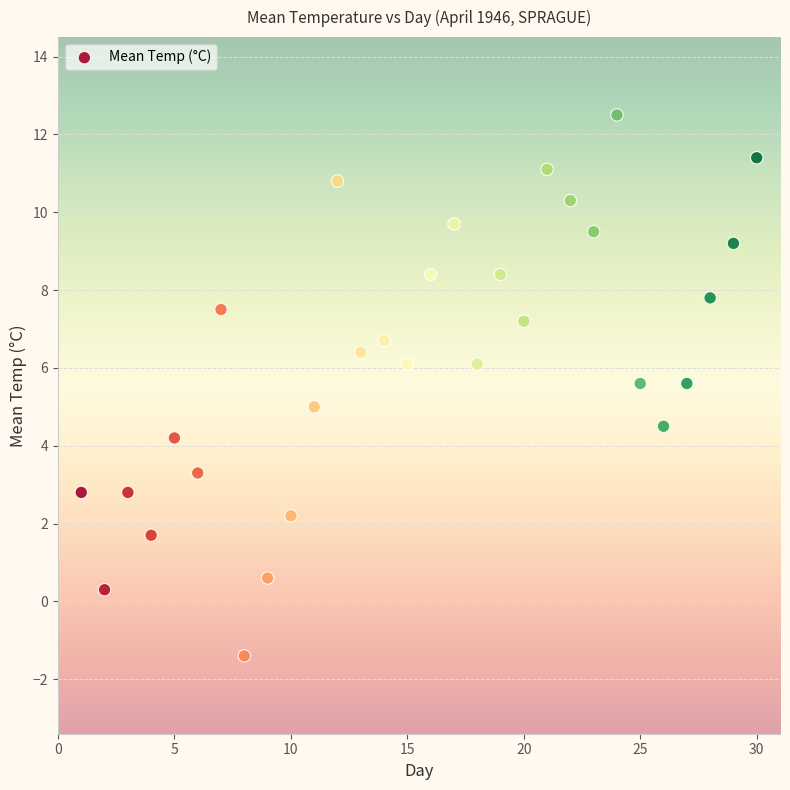

What is the range of X values (max minus min)?

29.0